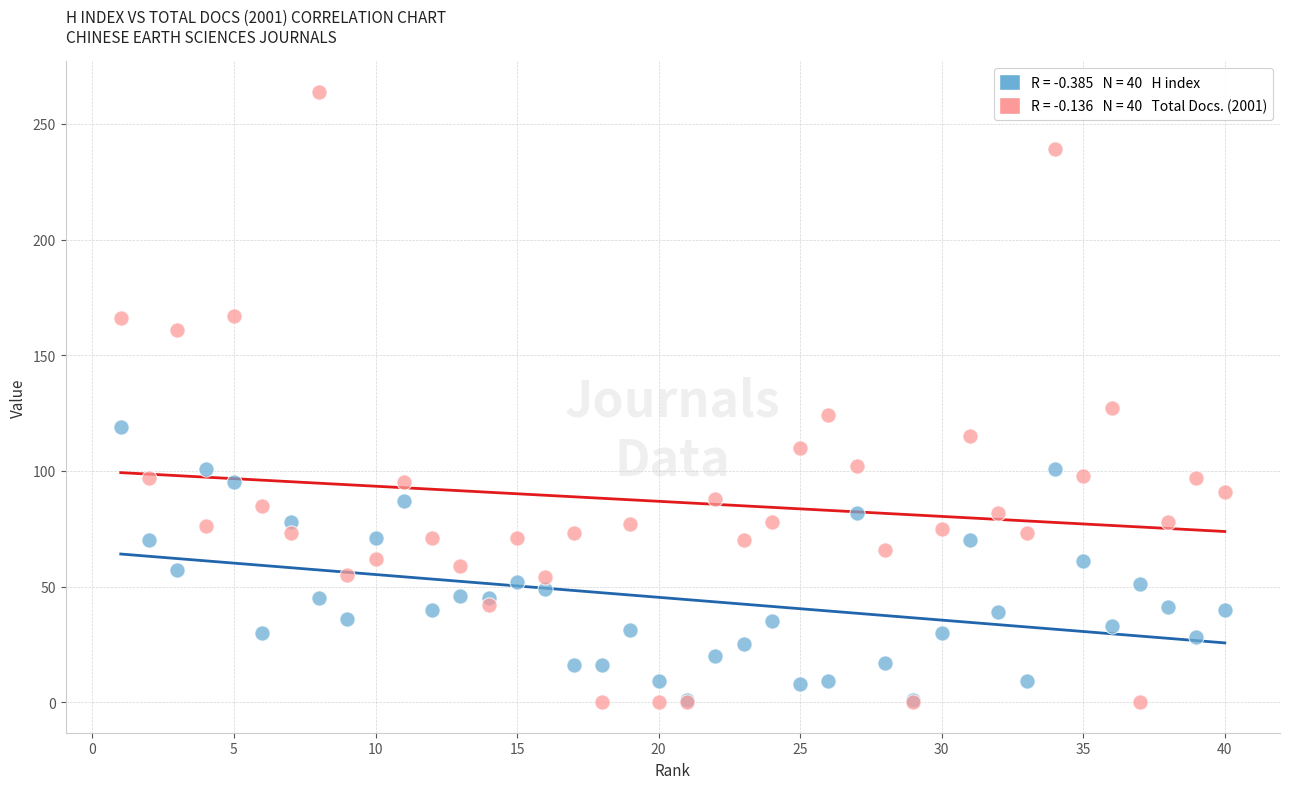

Across all series, what Y value is closest to 132?

127